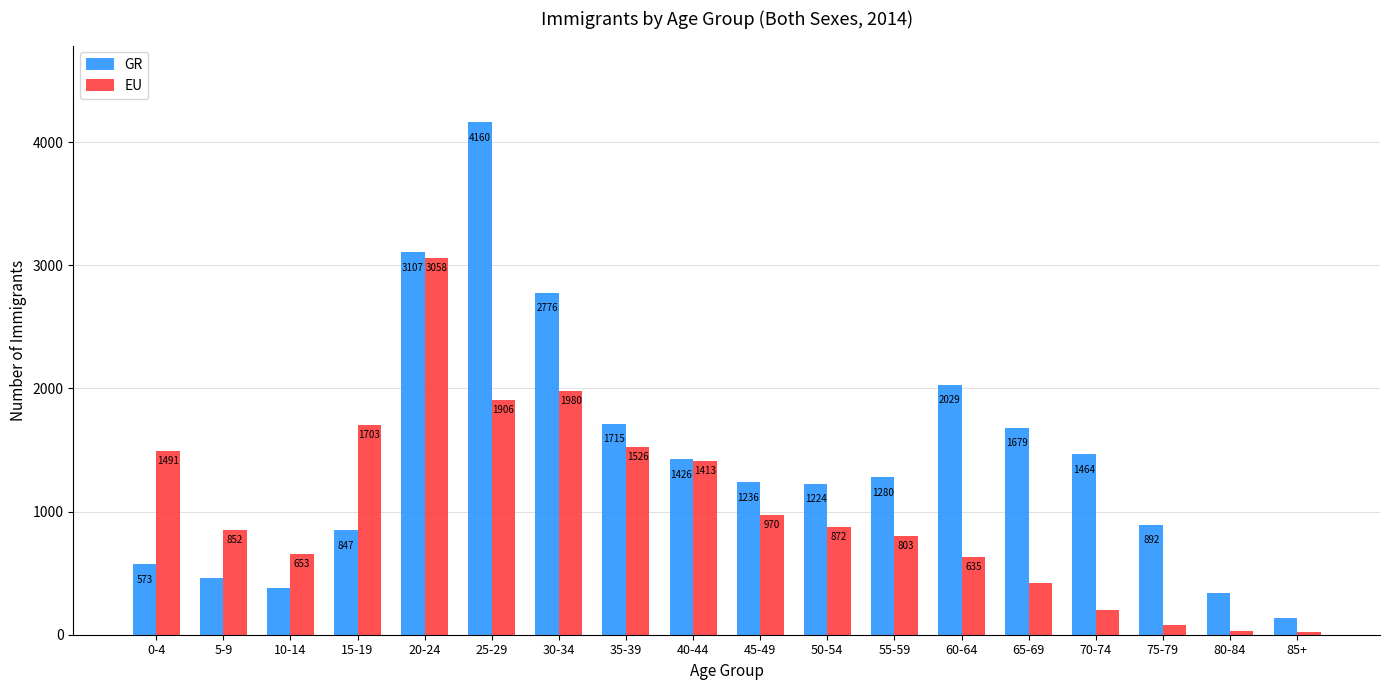

Rank the series by their average value, from highest to lowest.

GR, EU